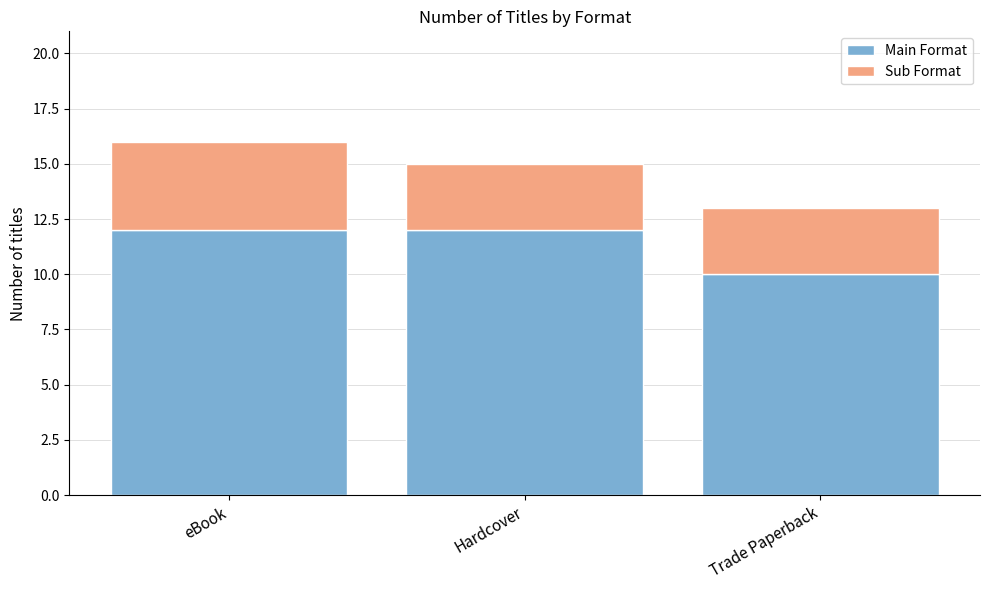

What are all the series names shown in the legend?

Main Format, Sub Format